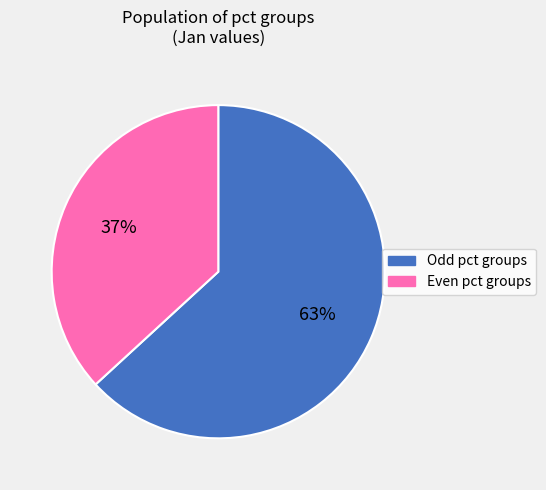

Is there a majority slice in this chart?

Yes